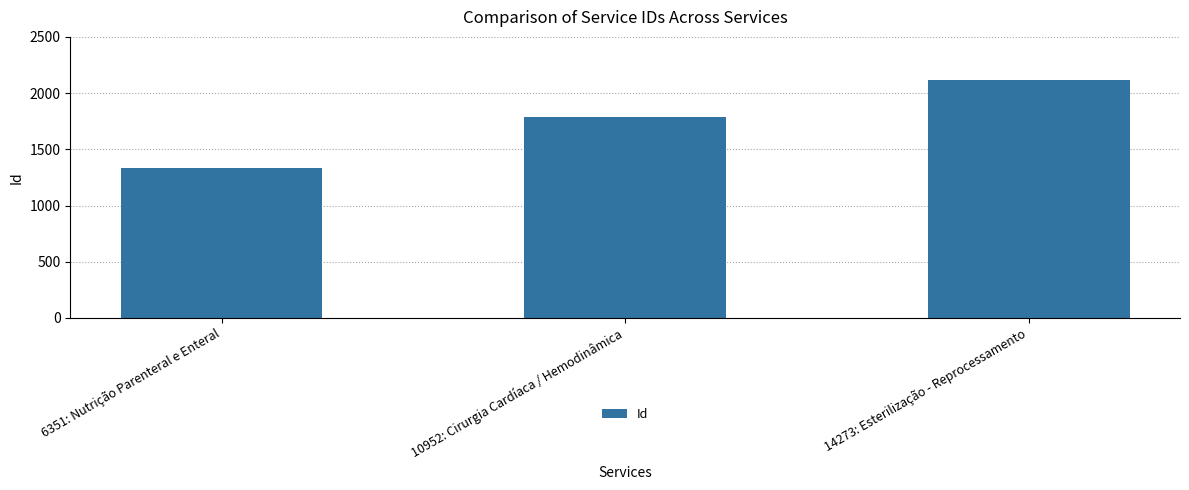

Rank the categories by value from highest to lowest.

14273: Esterilização - Reprocessamento, 10952: Cirurgia Cardíaca / Hemodinâmica, 6351: Nutrição Parenteral e Enteral